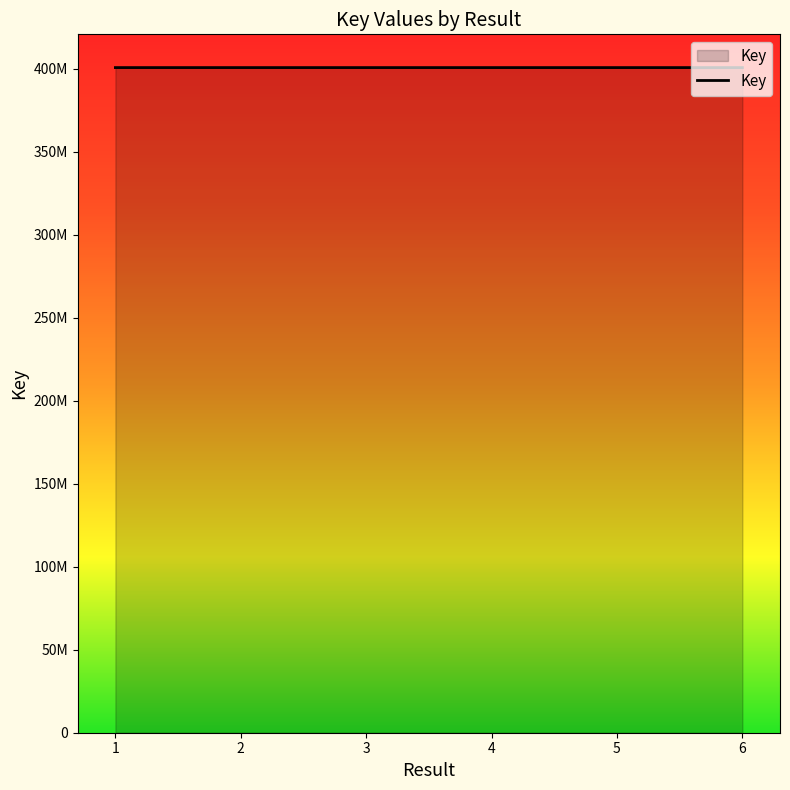

Is it true that the value at 6 is 587998386?

False